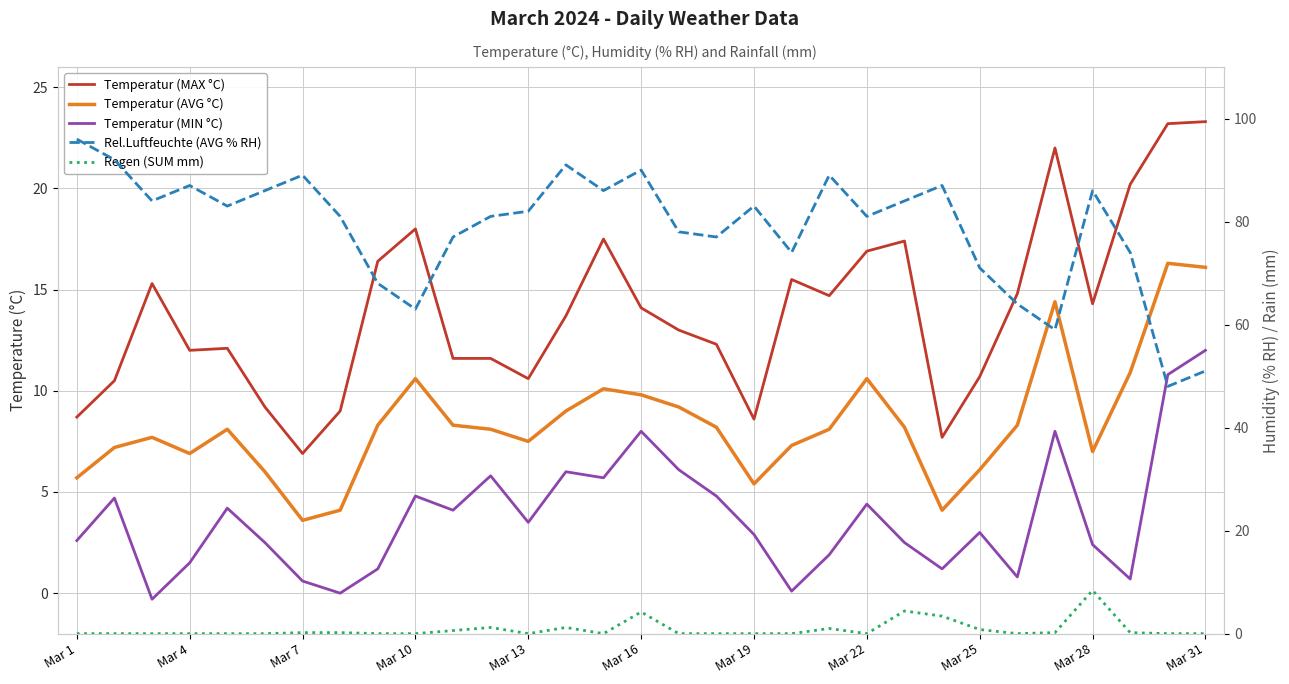

Does the chart have visible grid lines?

Yes